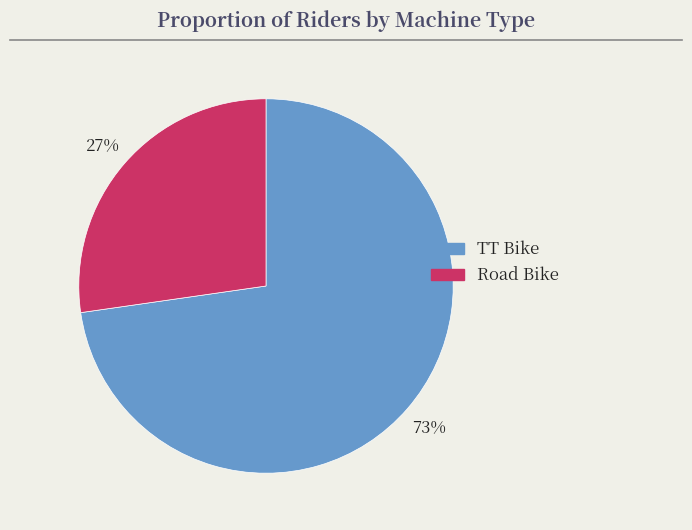

Which slice is the largest?

TT Bike